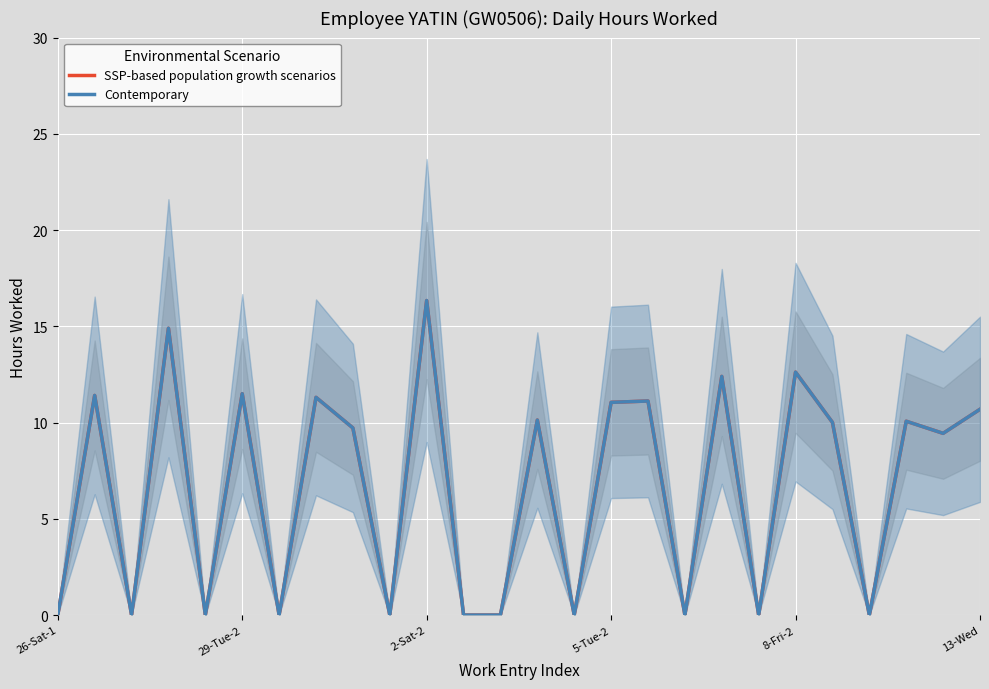

The SSP-based population growth scenarios series shows 6.5 at 8-Fri-2. True or false?

False